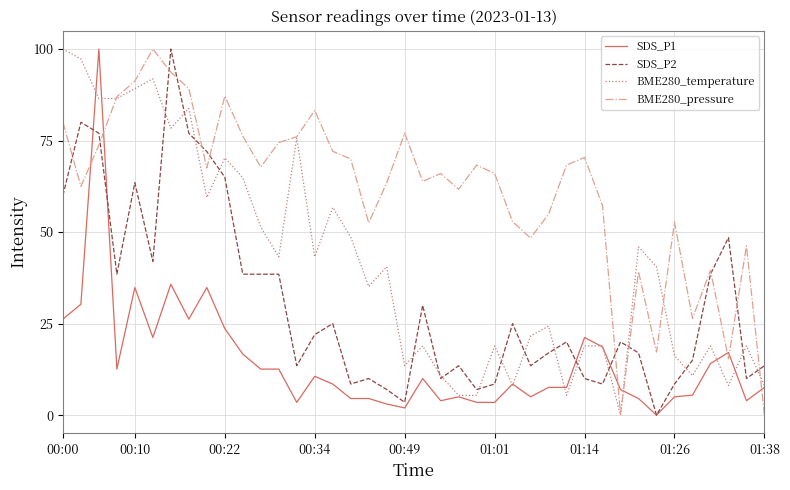

Which series has the largest total across all categories?

BME280_pressure